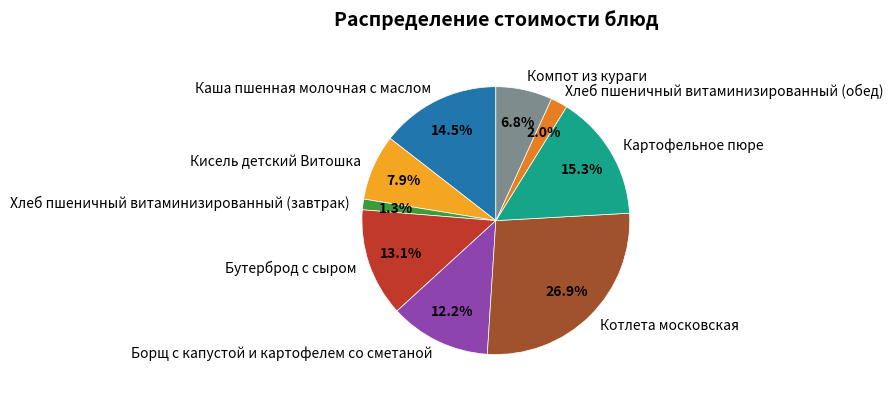

Does Компот из кураги account for over 50% of the chart?

No